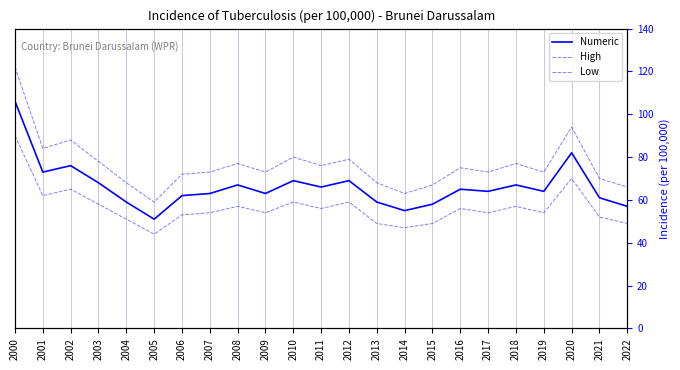

What is the value of the High point at the 23rd from the left?

66